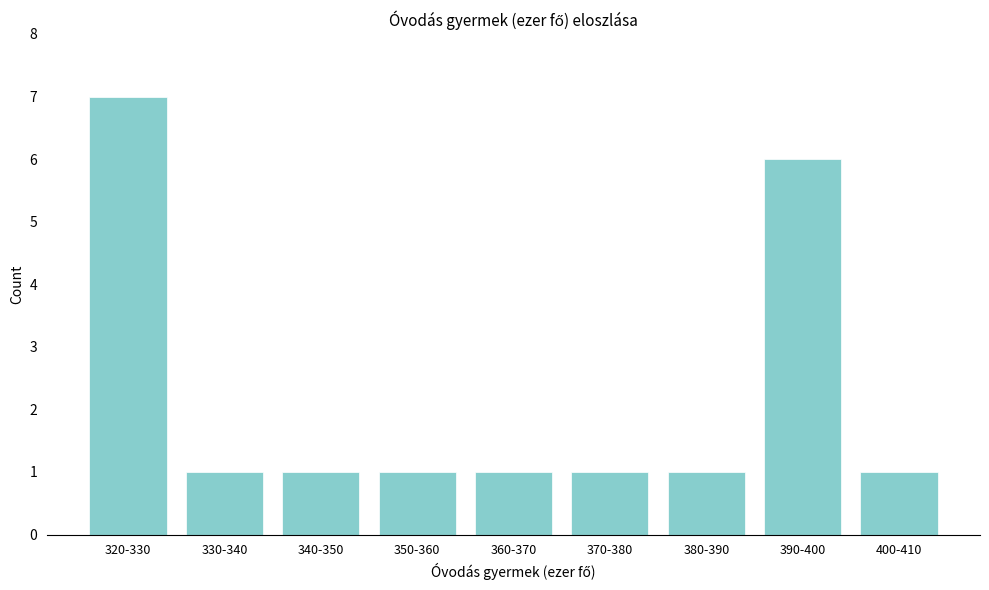

Reading right to left, what are all the values shown in this chart?

1	6	1	1	1	1	1	1	7